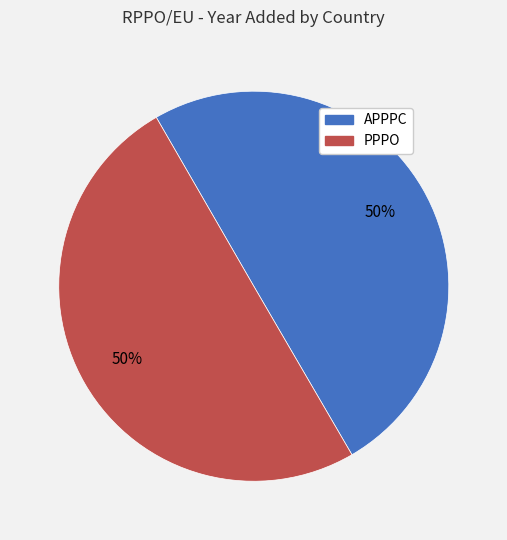

What percentage is the PPPO slice, to the nearest percent?

50%